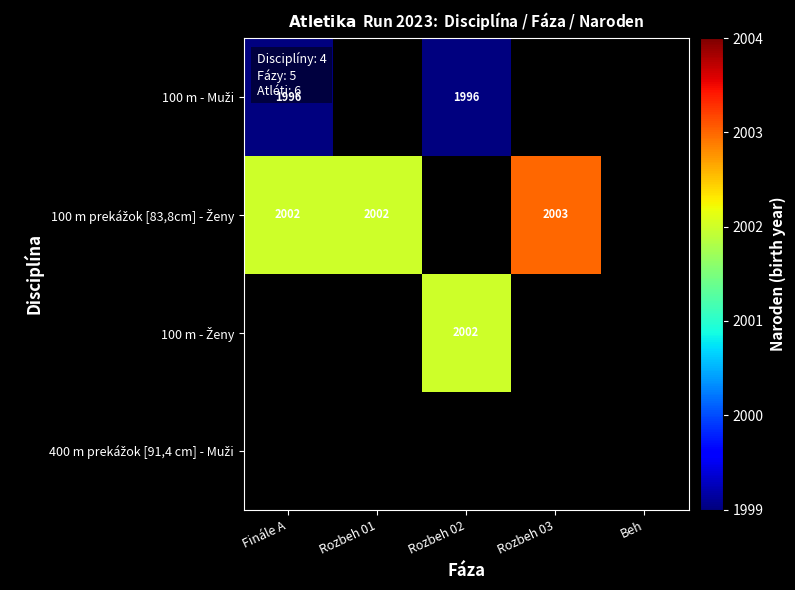

Which category has the highest value in the 100 m prekážok [83,8cm] - Ženy series?

Rozbeh 03